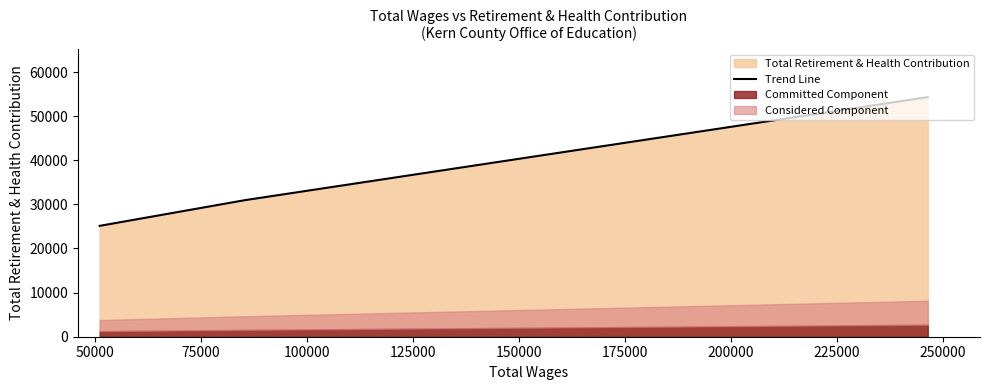

What is the lowest value of the Trend Line series?

25133